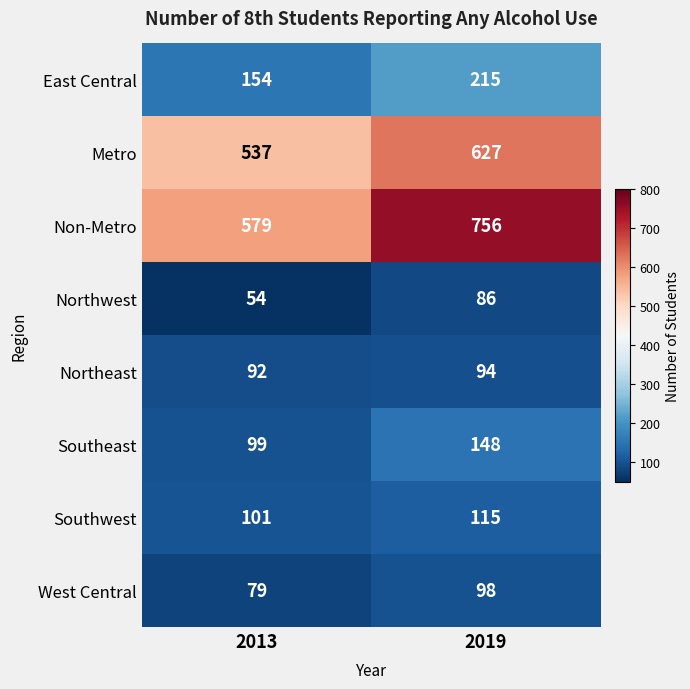

Which series has the widest spread of values?

Non-Metro